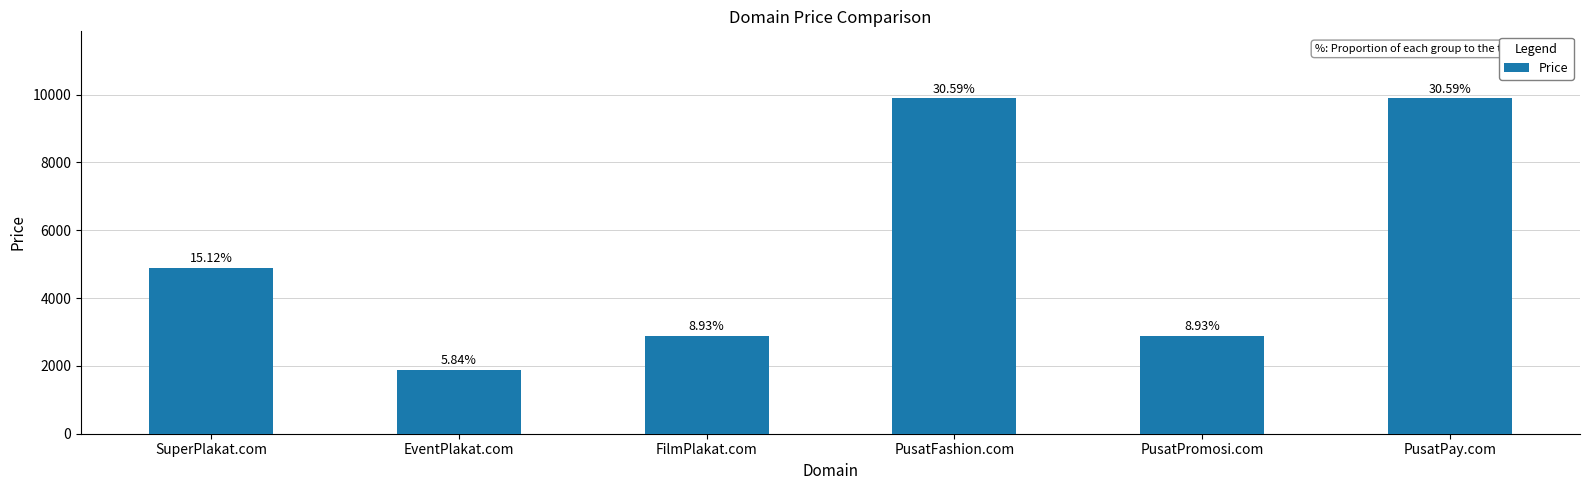

What is the difference between the maximum and minimum values?

8000